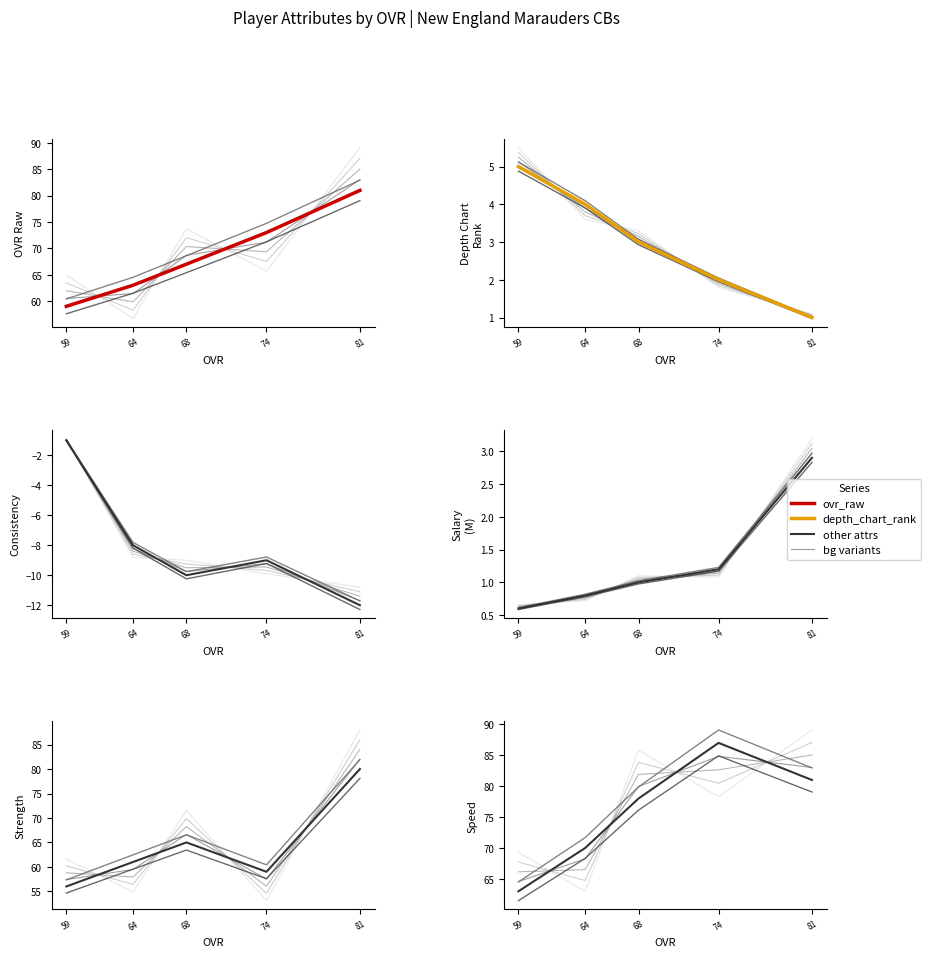

Between 64 and 74, which is larger?

74